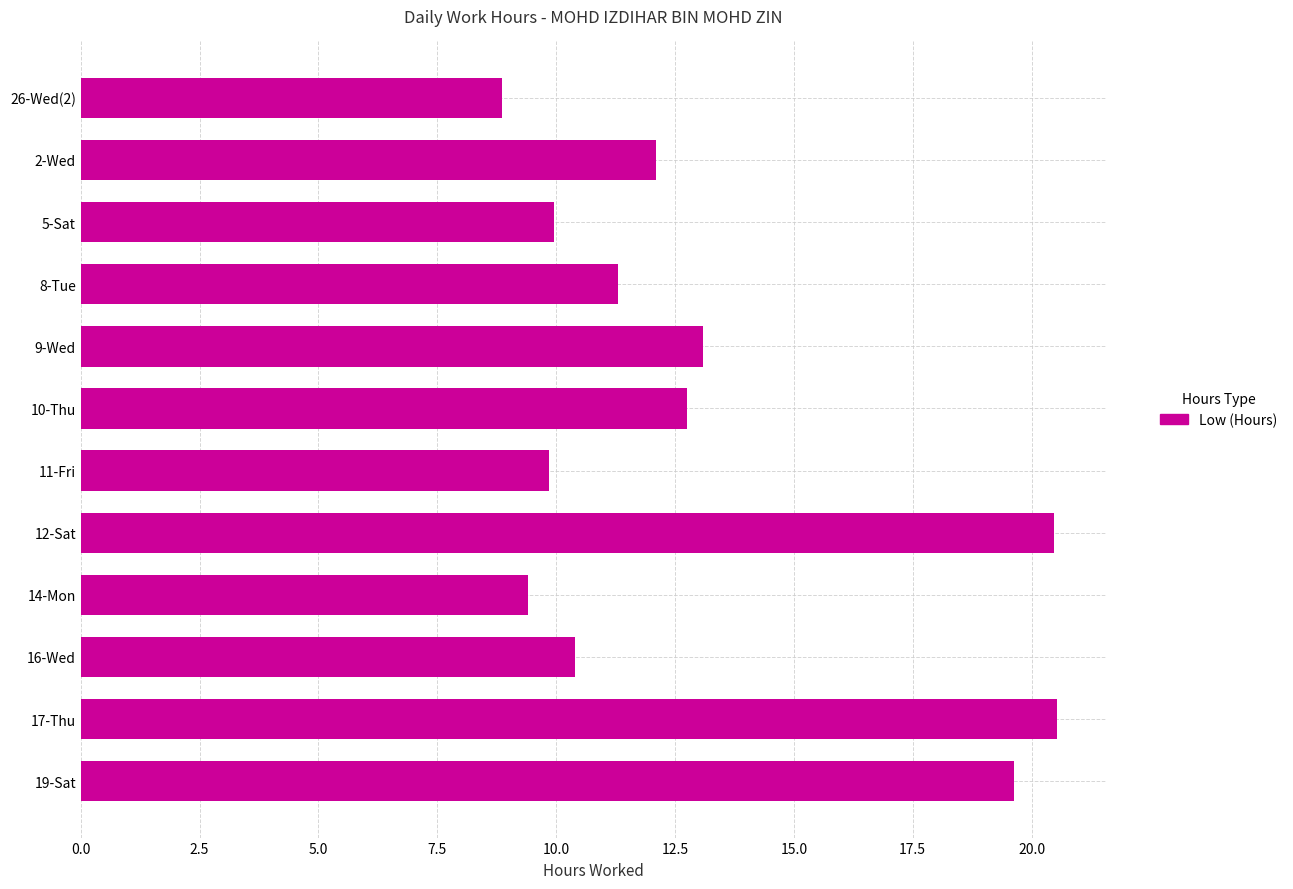

What is the change in value from 2-Wed to 8-Tue?

-0.8